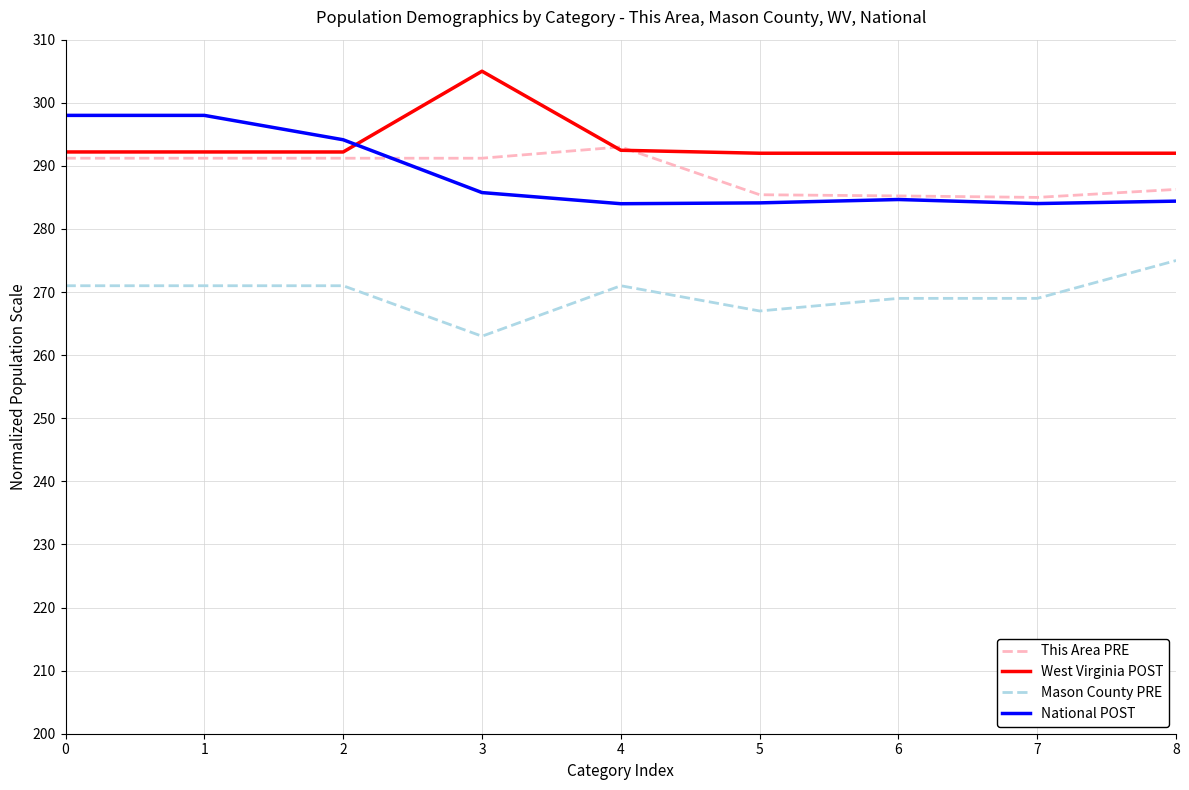

What is the spread (max minus min) of values at 2?

23.1